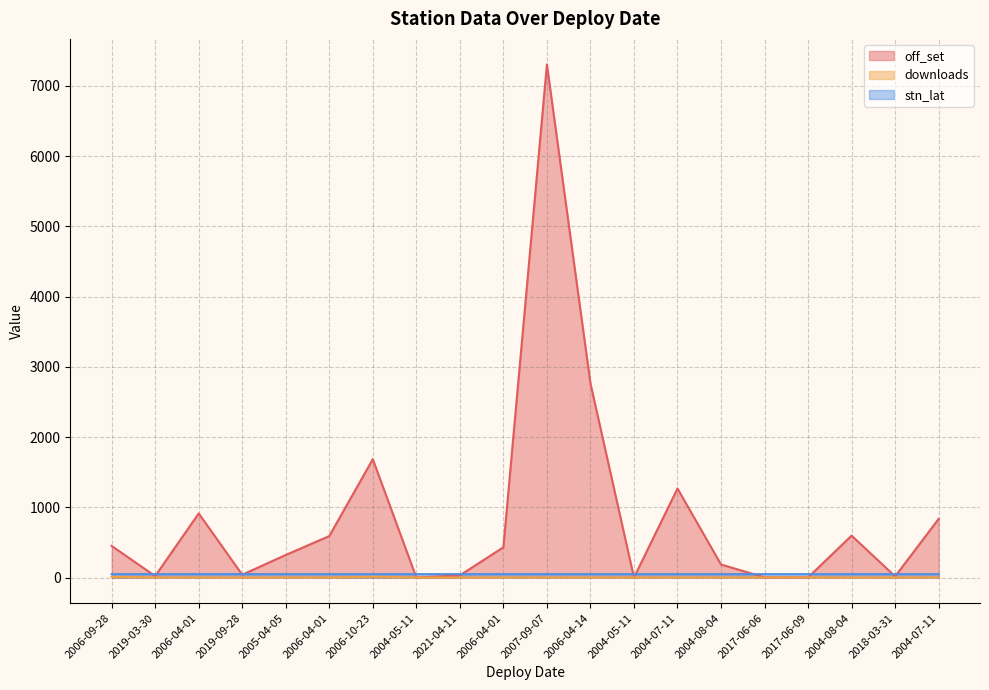

What is the average value of the stn_lat series?

48.3